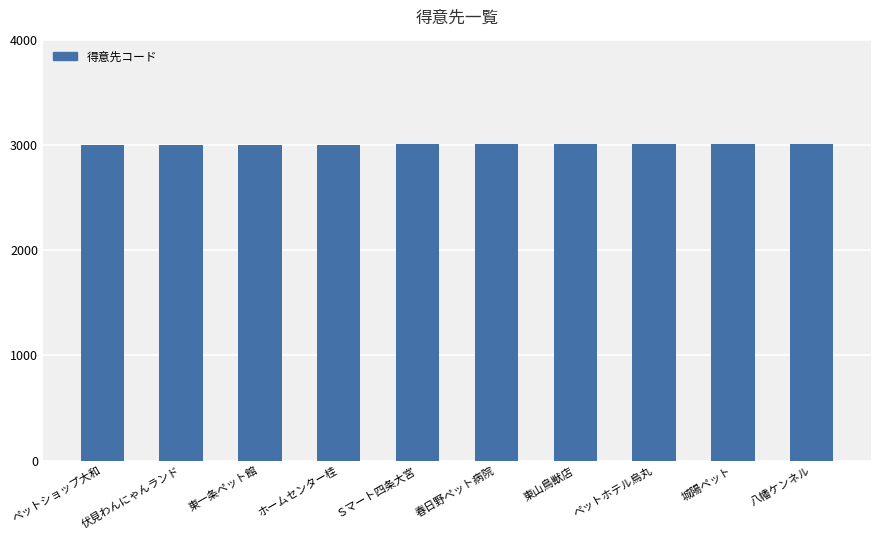

How many values are between 3003 and 3008?

6